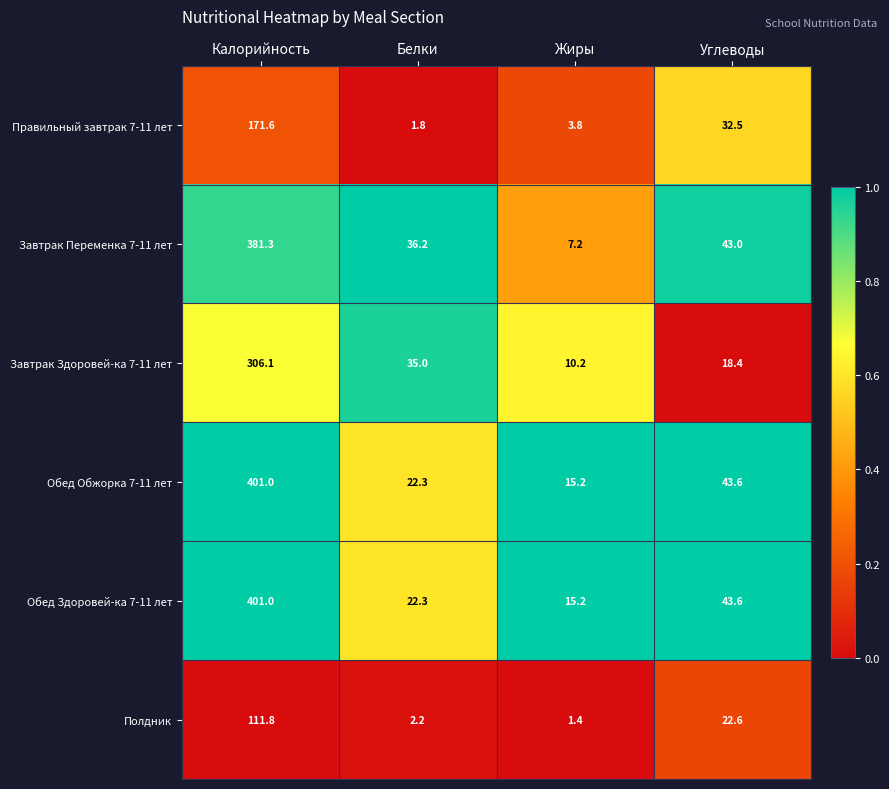

Which category has the highest value in the Обед Здоровей-ка 7-11 лет series?

Калорийность